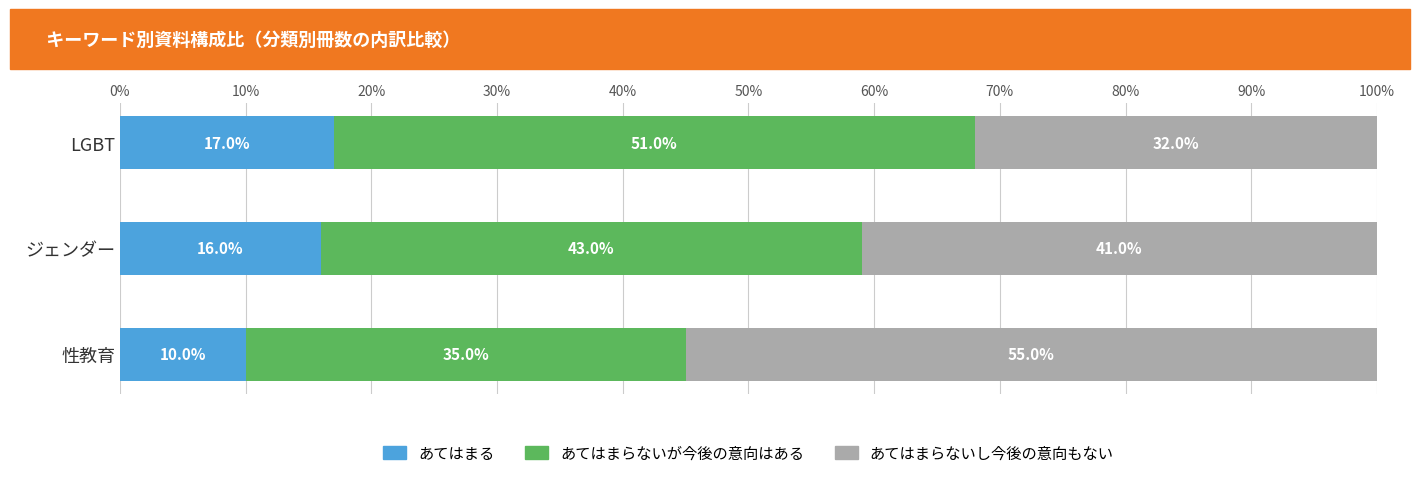

How many あてはまる values are between 10 and 17?

3